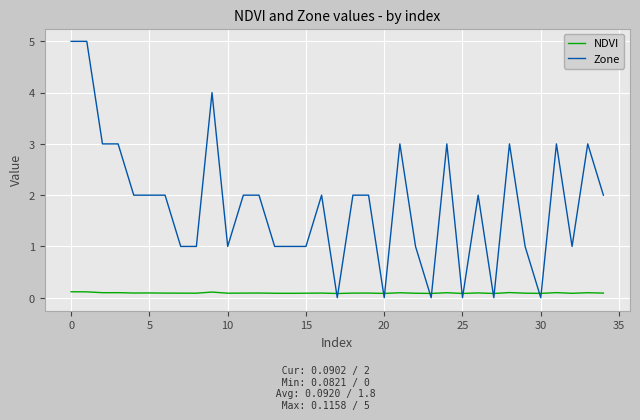

Rank the series by their maximum value, from lowest to highest.

NDVI, Zone